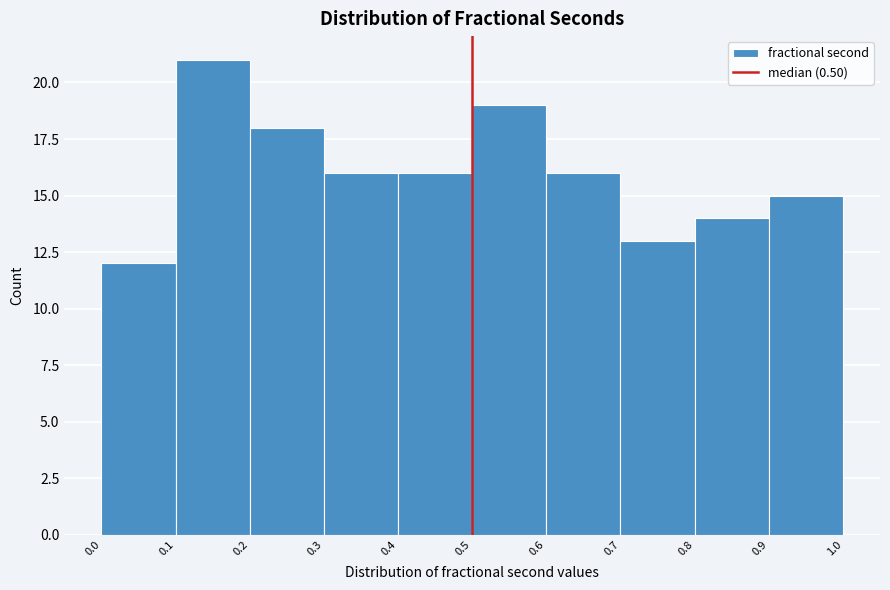

Which range on the x-axis has the tallest bar?

0.1 to 0.2